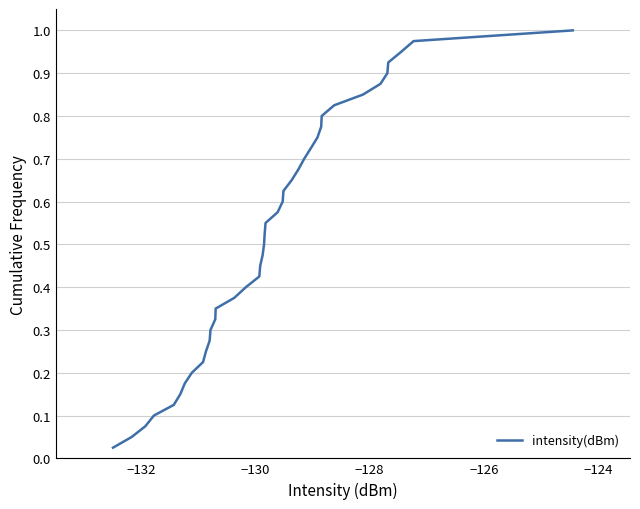

Reading left to right, what are all the values shown in this chart?

0.0	0.1	0.1	0.1	0.1	0.1	0.2	0.2	0.2	0.2	0.3	0.3	0.3	0.3	0.4	0.4	0.4	0.5	0.5	0.5	0.5	0.6	0.6	0.6	0.6	0.7	0.7	0.7	0.7	0.8	0.8	0.8	0.8	0.8	0.9	0.9	0.9	0.9	1.0	1.0